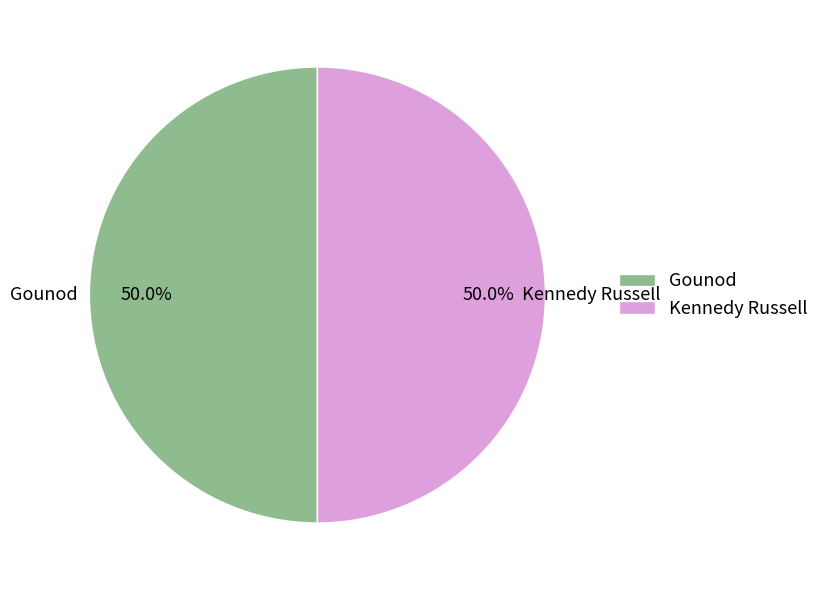

How many slices are in this pie chart?

2